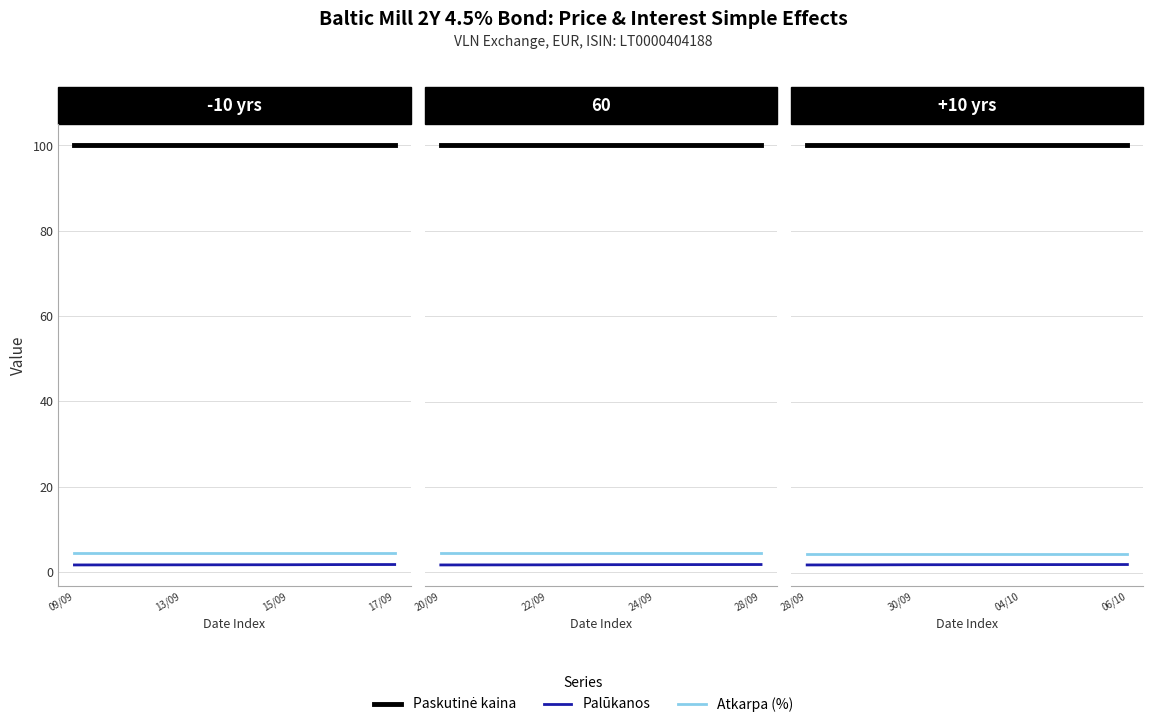

Which has a higher value, 17/09 or 15/09?

17/09